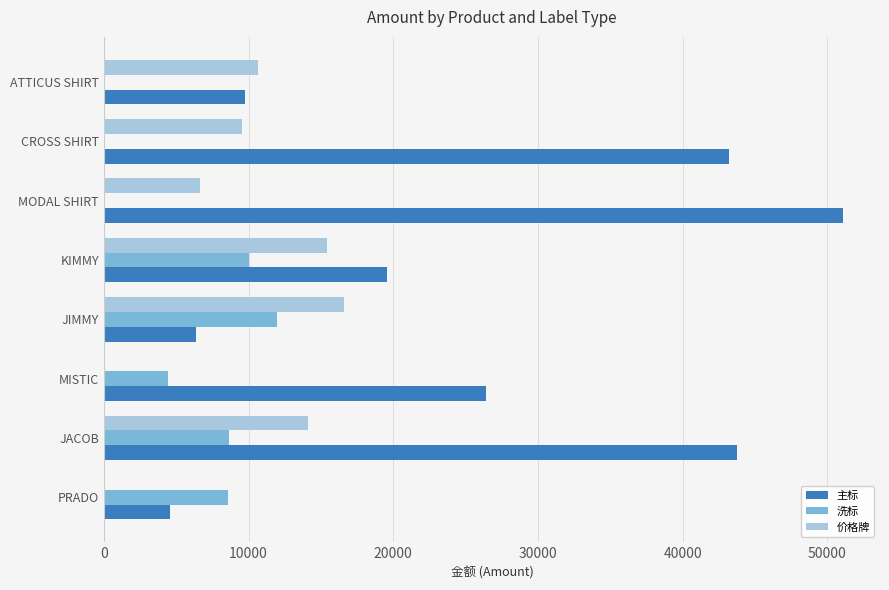

The 主标 series shows 6363.0 at JIMMY. True or false?

True